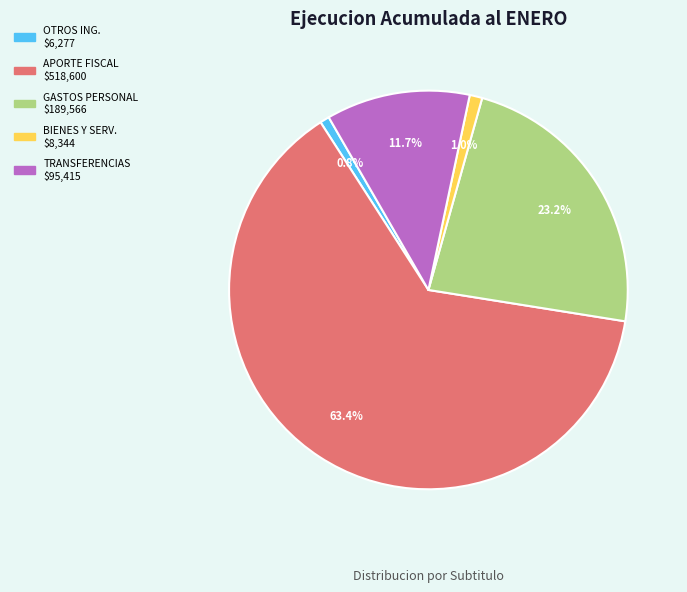

Is there any slice that represents more than half of the pie?

Yes